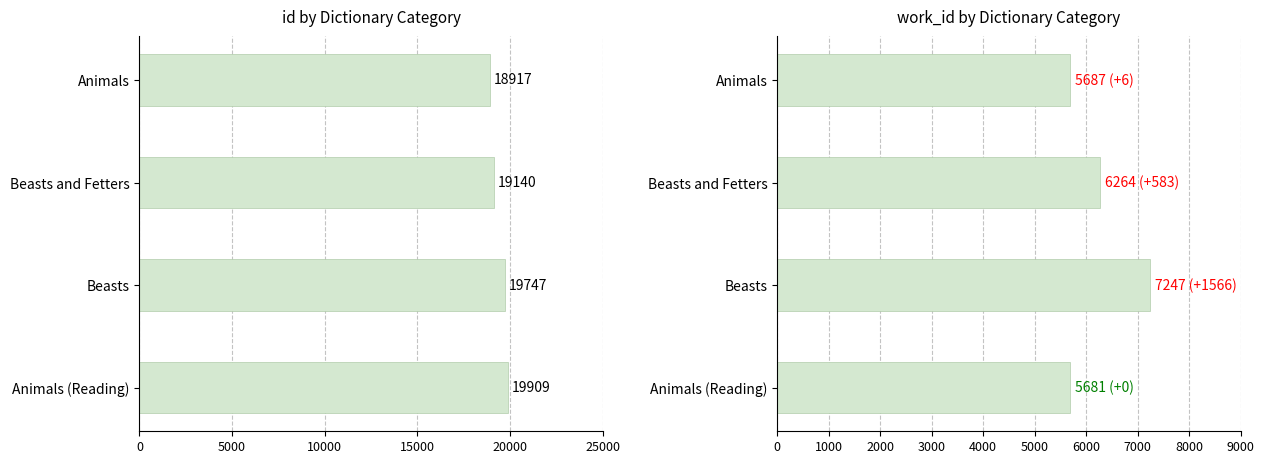

How many groups of bars are there?

4